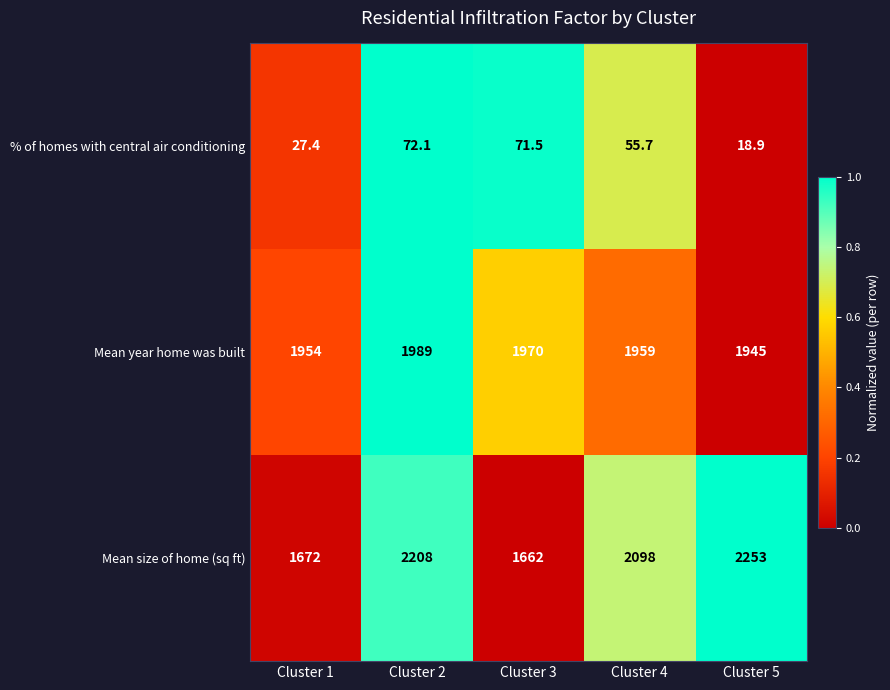

True or false: Mean year home was built has a value of 1989.0 at Cluster 2.

True